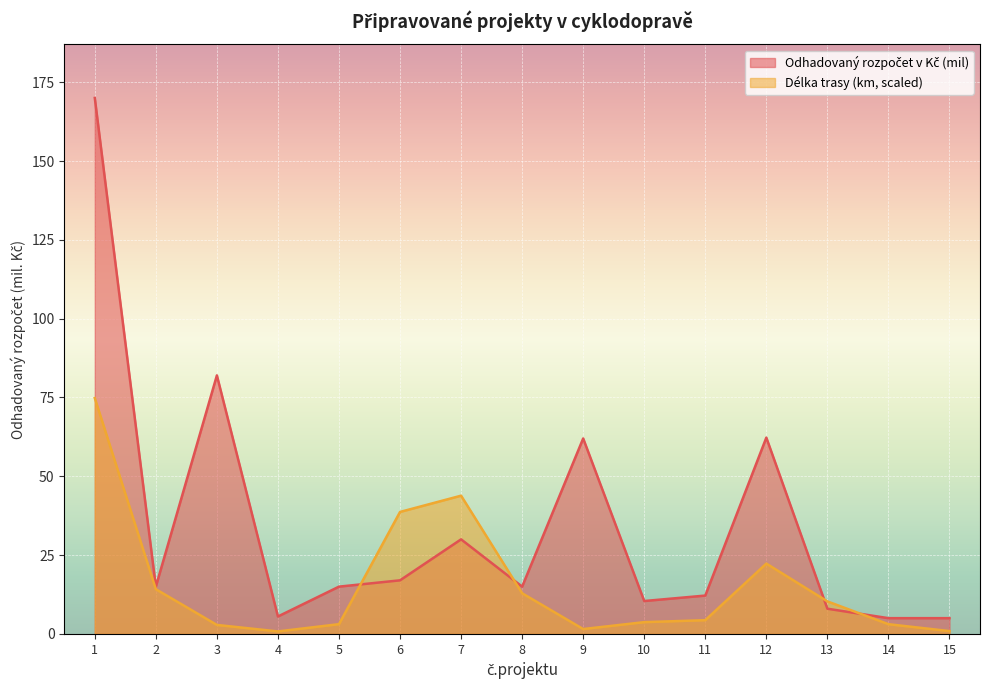

Rank the categories by Odhadovaný rozpočet v Kč (mil) value from highest to lowest.

1, 3, 12, 9, 7, 6, 2, 5, 8, 11, 10, 13, 4, 14, 15